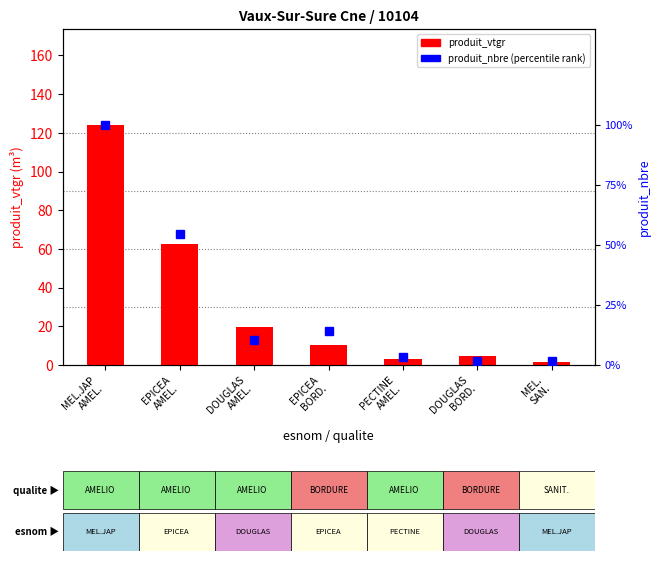

At which category is the sum across all series the highest?

MEL.JAP
AMEL.